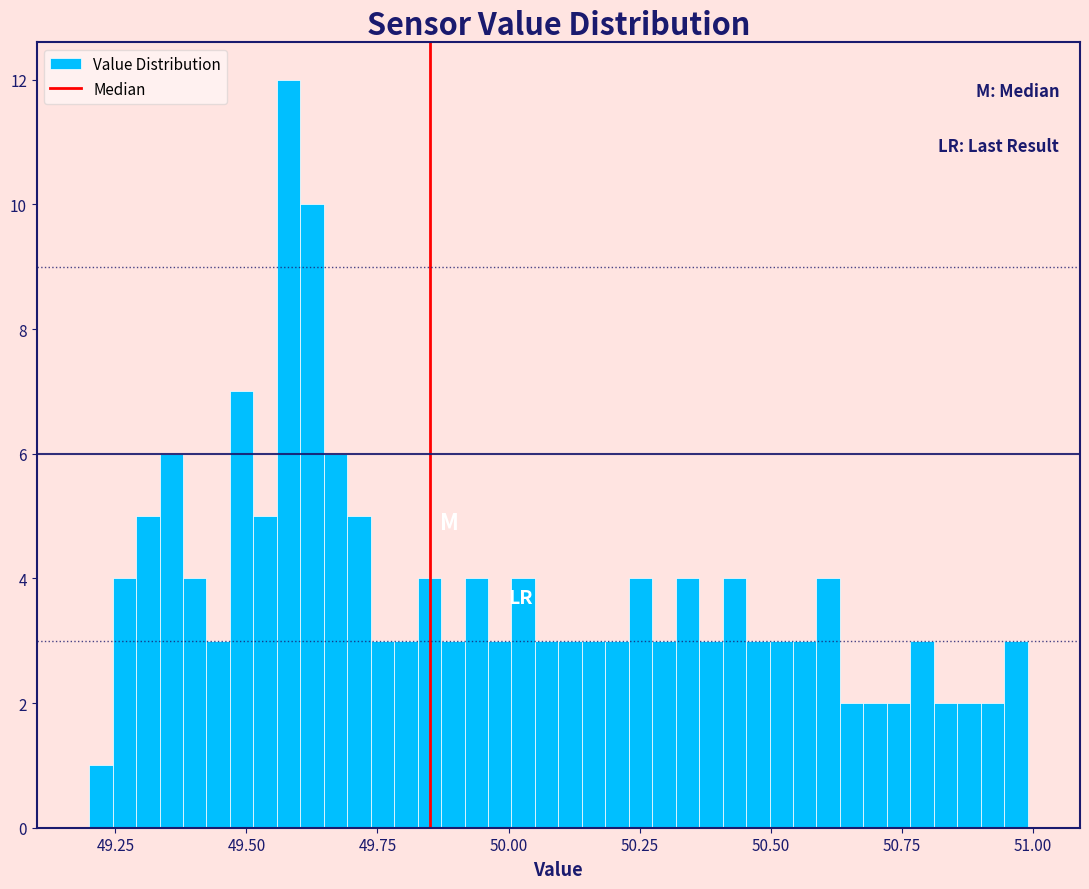

Around what value on the x-axis is the tallest bar? Give the approximate position of its centre, as read against the axis.

49.60